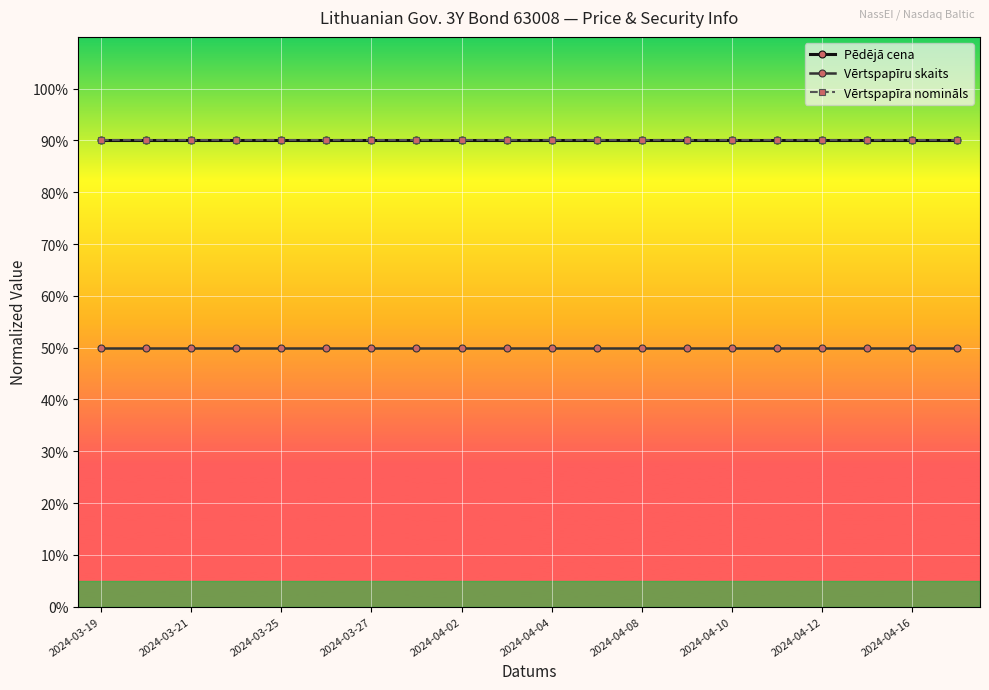

True or false: Vērtspapīru skaits and Vērtspapīra nomināls intersect in this chart.

False